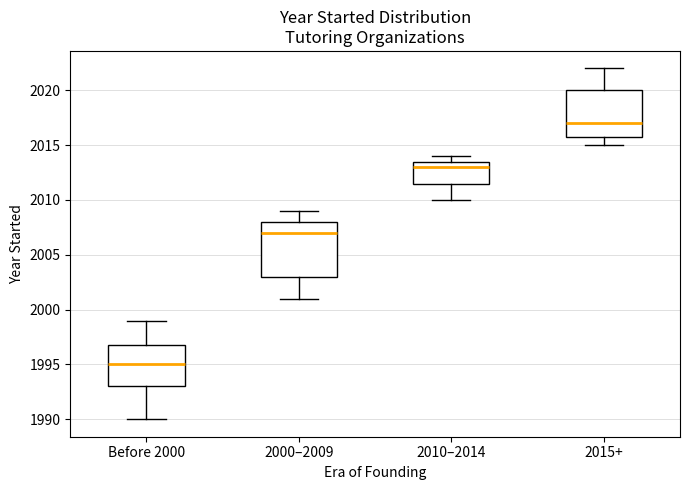

Reading left to right, read every box against the y-axis: the position of its median line, the range the box covers, and the ends of its whiskers. The values are not printed on the chart, so give them approximately, as read against the axis.

Before 2000: median 1995.0, box 1993.0 to 1997.0, whiskers 1990.0 to 1999.0
2000–2009: median 2007.0, box 2003.0 to 2008.0, whiskers 2001.0 to 2009.0
2010–2014: median 2013.0, box 2011.5 to 2013.5, whiskers 2010.0 to 2014.0
2015+: median 2017.0, box 2016.0 to 2020.0, whiskers 2015.0 to 2022.0